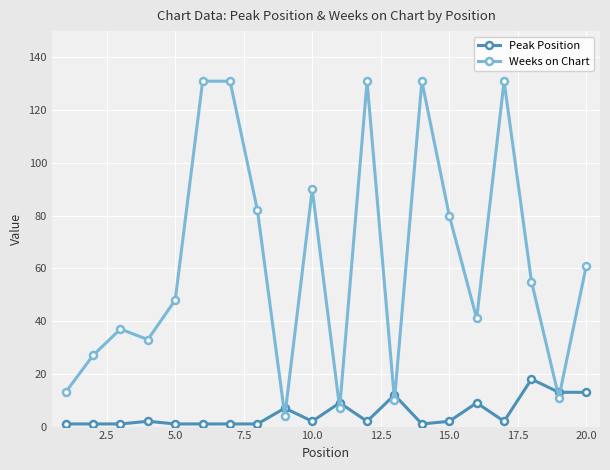

Which series ends up on top after the final intersection of Weeks on Chart and Peak Position?

Weeks on Chart